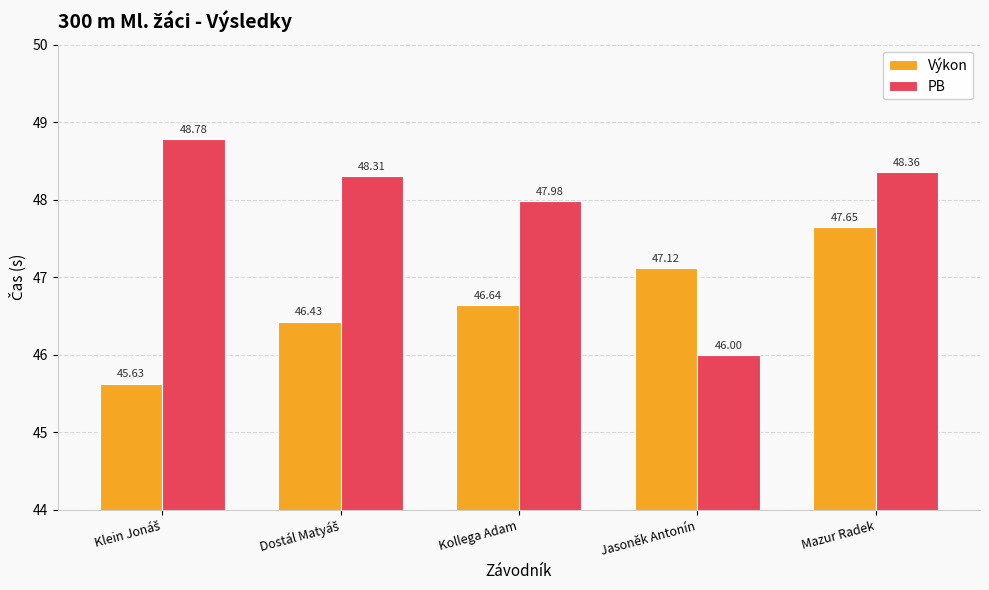

What is the average value of the PB series?

47.9